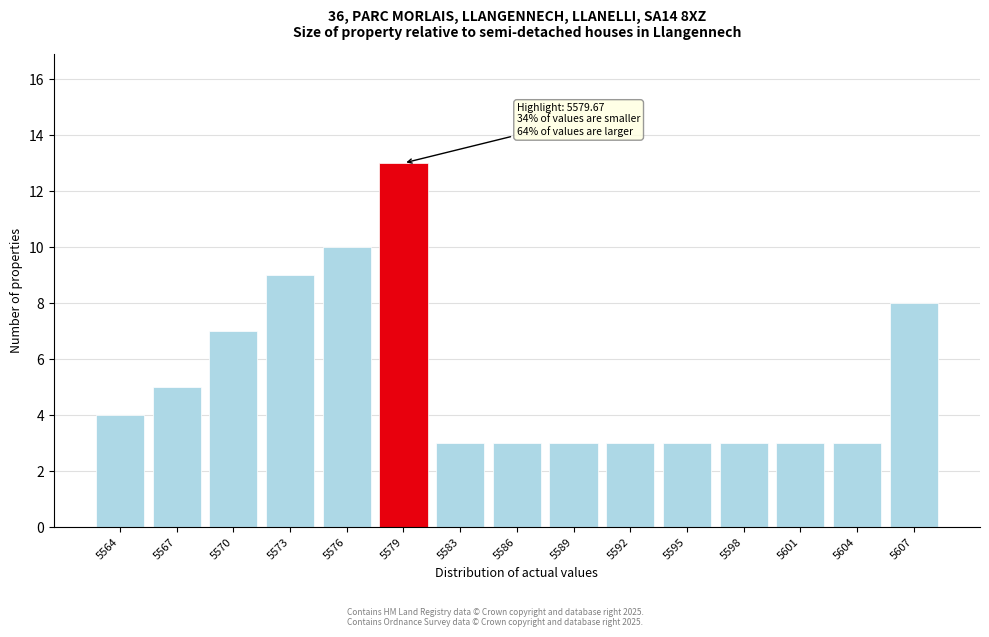

Reading left to right, transcribe all the data shown in this chart.

5564=4	5567=5	5570=7	5573=9	5576=10	5579=13	5583=3	5586=3	5589=3	5592=3	5595=3	5598=3	5601=3	5604=3	5607=8